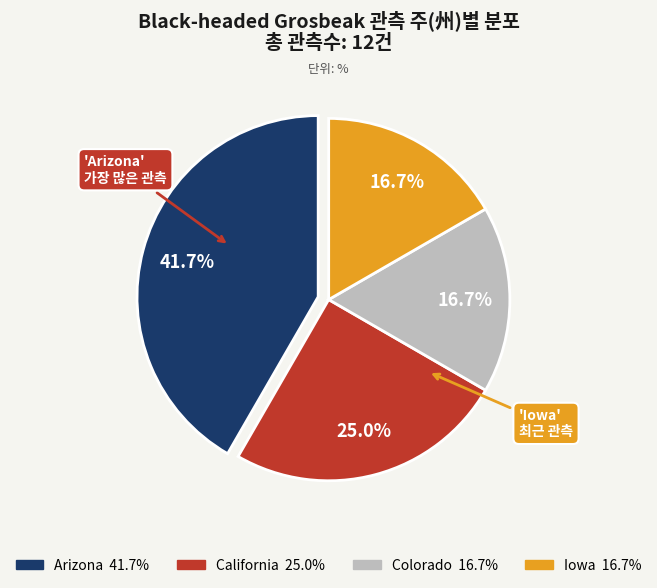

How many segments does this pie chart have?

4